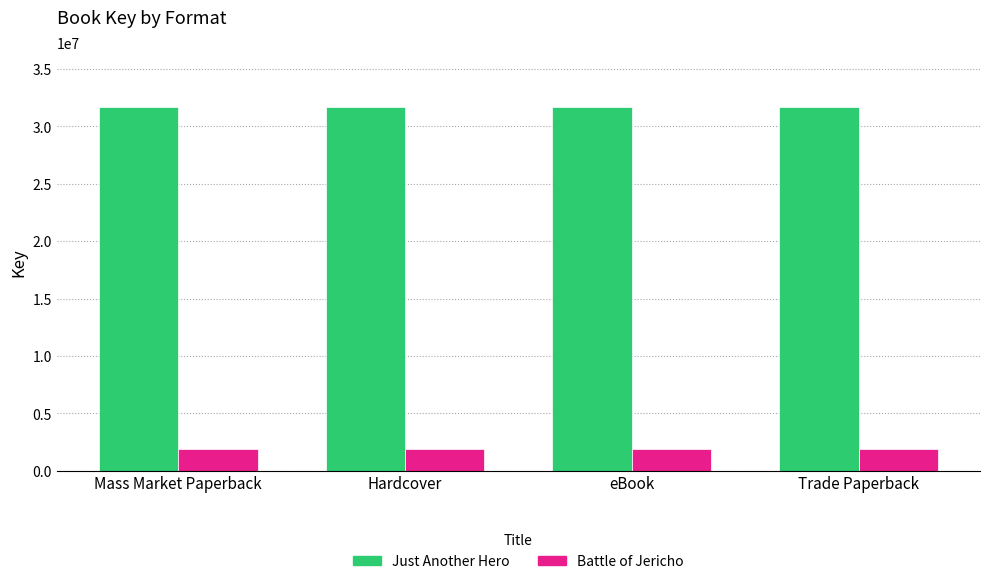

The value of Just Another Hero at Trade Paperback is 31704092. True or false?

True